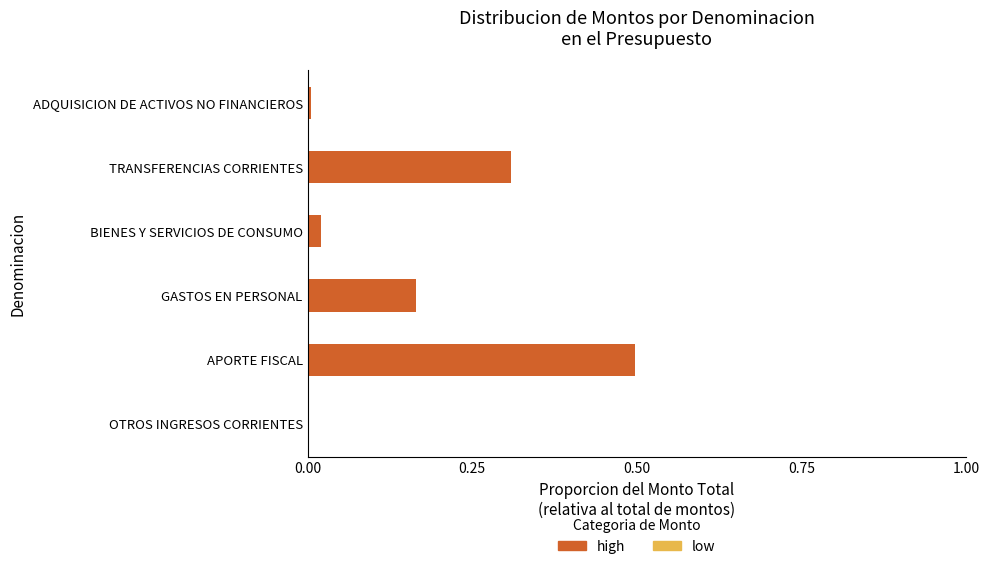

Between GASTOS EN PERSONAL and APORTE FISCAL, which is larger?

APORTE FISCAL